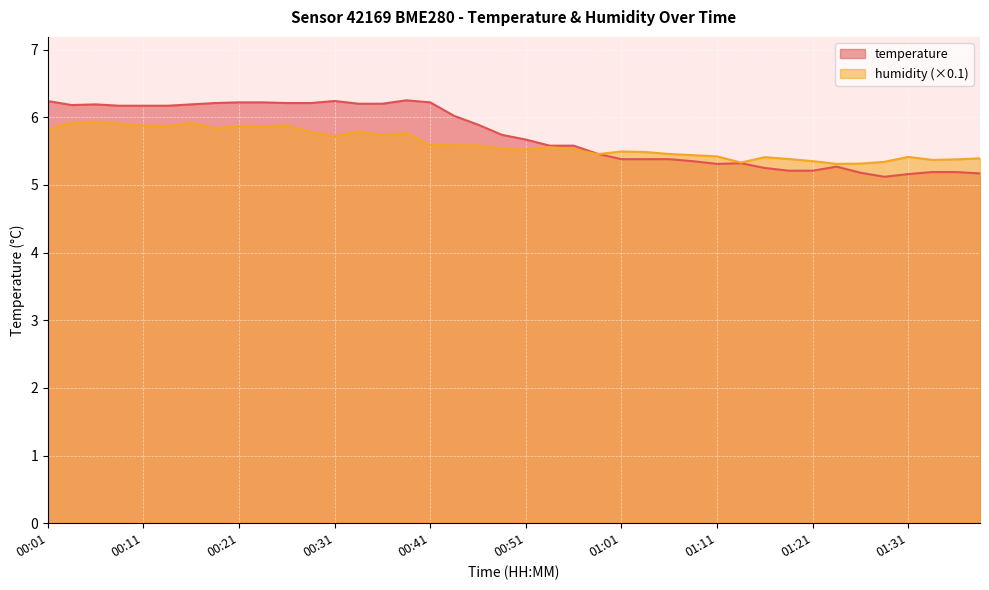

List the series in order of their overall mean, highest first.

temperature, humidity (×0.1)